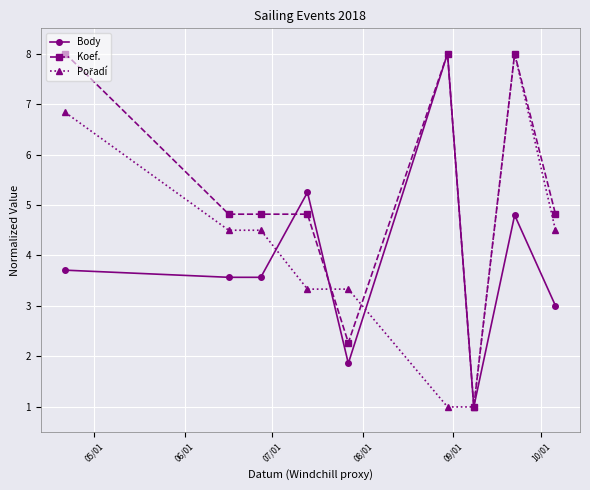

What is the minimum value for Koef.?

1.0